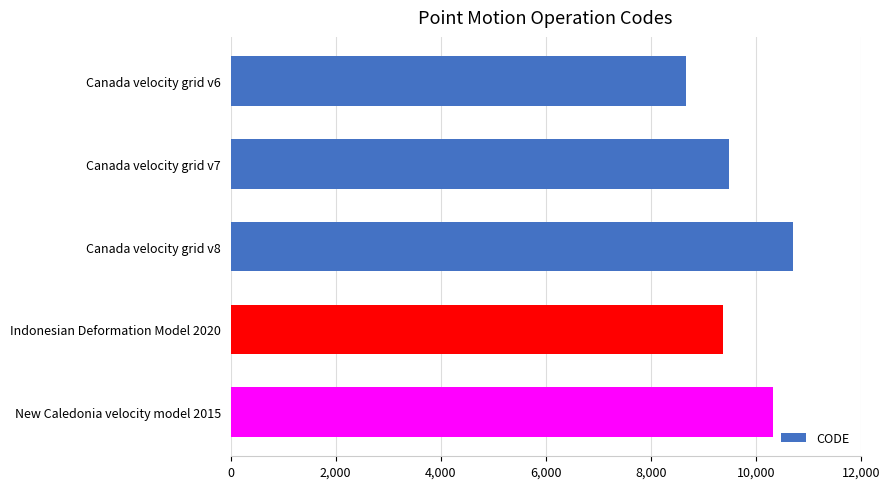

Rank the categories by value from highest to lowest.

Canada velocity grid v8, New Caledonia velocity model 2015, Canada velocity grid v7, Indonesian Deformation Model 2020, Canada velocity grid v6